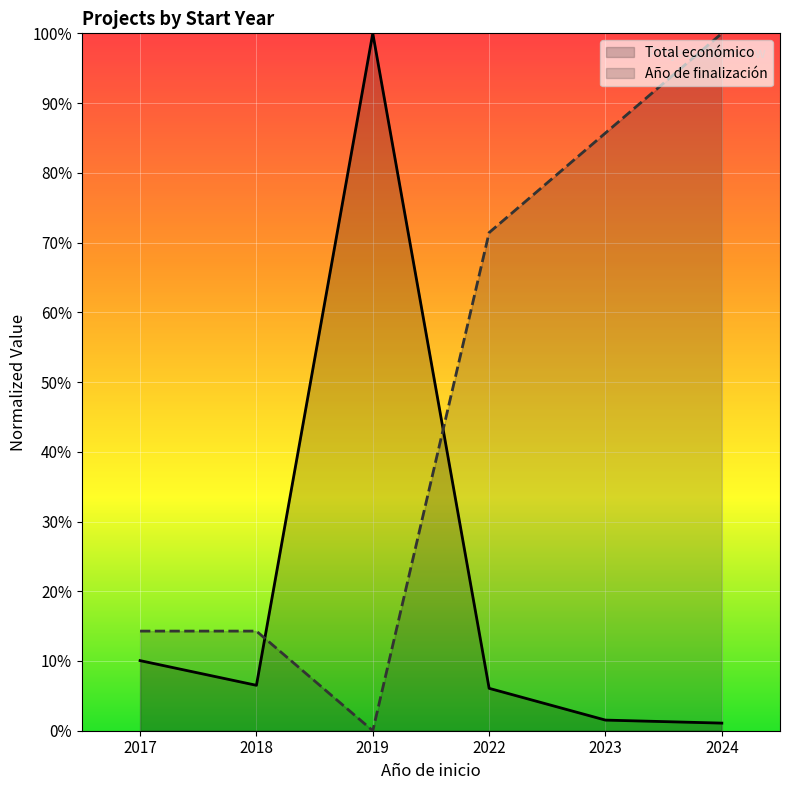

Between 2018 and 2023, which series saw the biggest shift?

Año de finalización